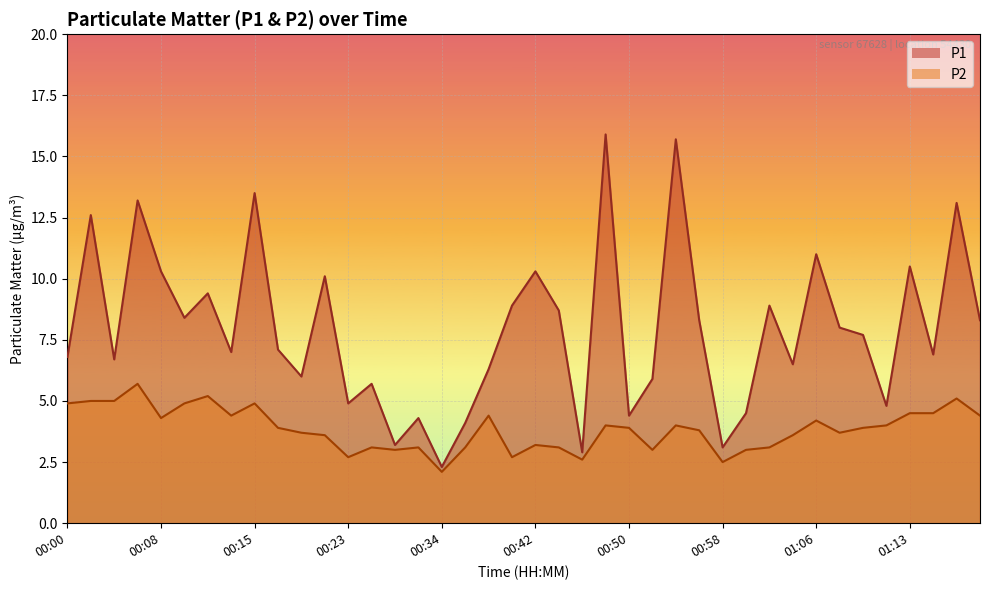

What is the sum of all P1 values?

316.2